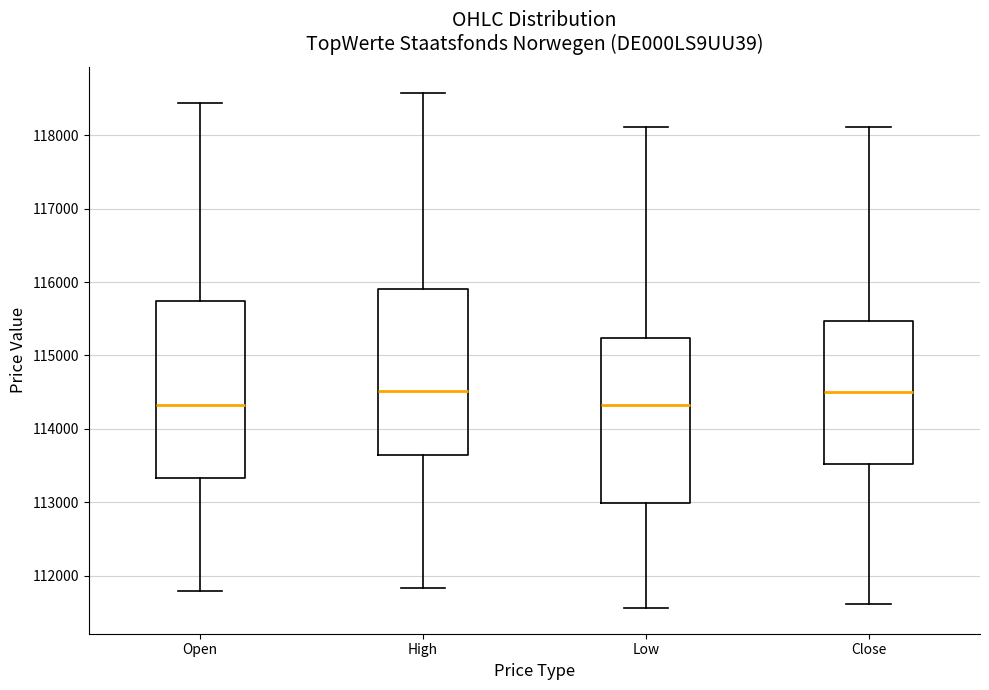

Reading left to right, transcribe this box plot: for each box, give where its median line is, the range the box spans, and where its two whiskers end, as read against the y-axis. The values are not printed on the chart, so give them approximately, as read against the axis.

Open: median 114300, box 113300 to 115700, whiskers 111800 to 118400
High: median 114500, box 113600 to 115900, whiskers 111800 to 118600
Low: median 114300, box 113000 to 115200, whiskers 111600 to 118100
Close: median 114500, box 113500 to 115500, whiskers 111600 to 118100